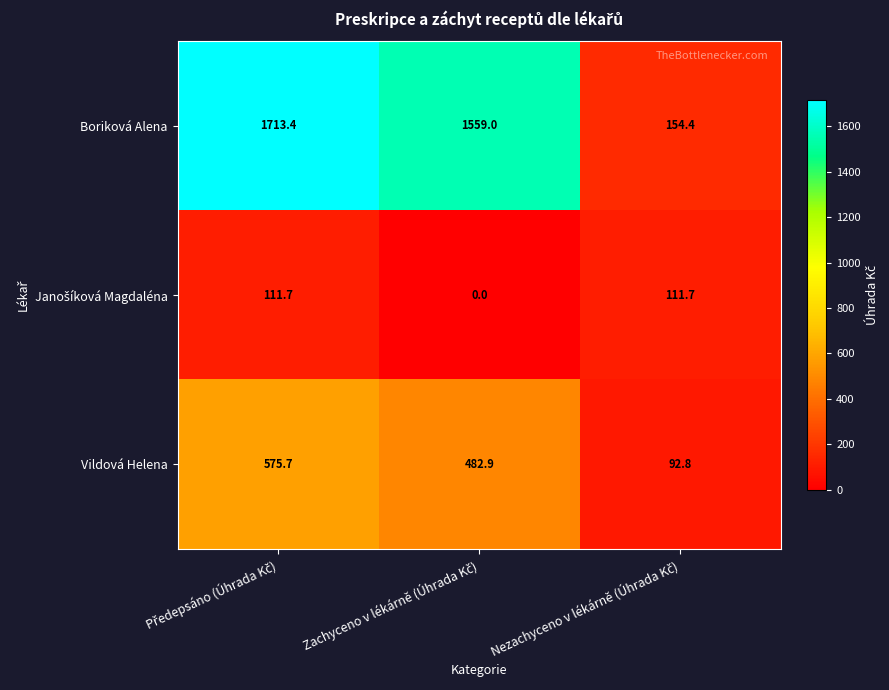

Which series has the largest total across all categories?

Boriková Alena